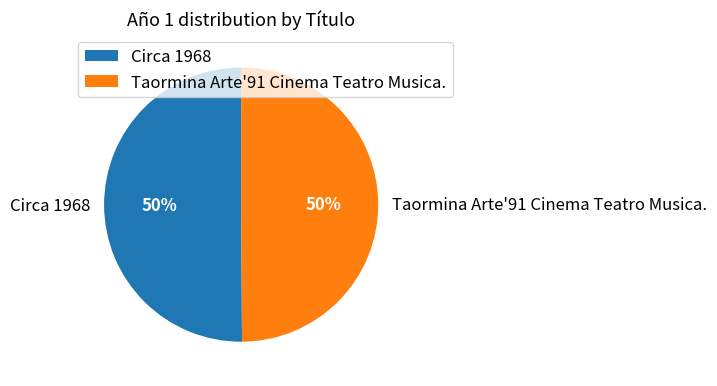

Combined, do Circa 1968 and Taormina Arte'91 Cinema Teatro Musica. account for over 50%?

Yes